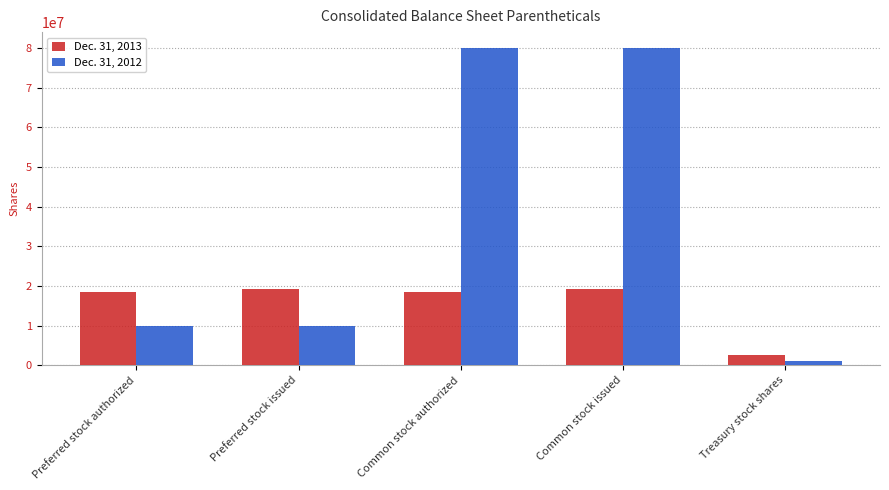

What is the spread (max minus min) of values at Common stock issued?

60855552